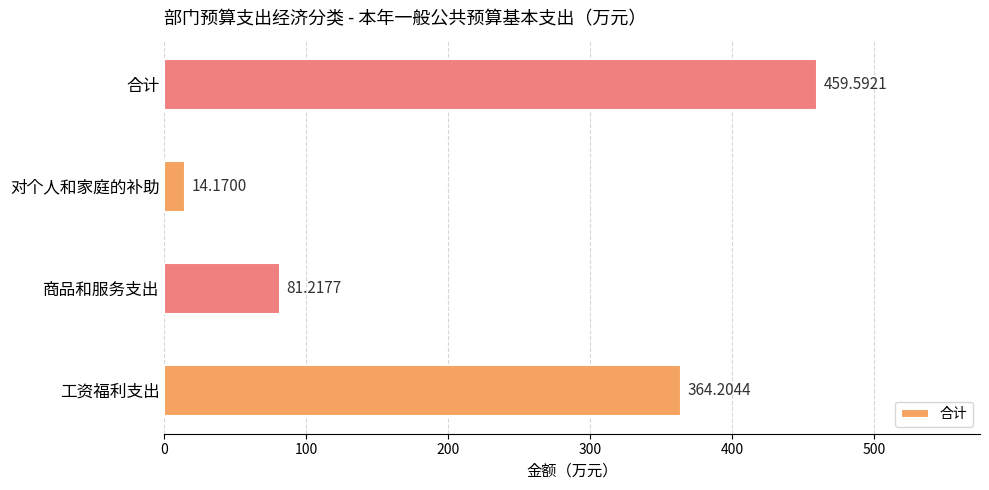

What is the difference between the second highest and second lowest values?

283.0